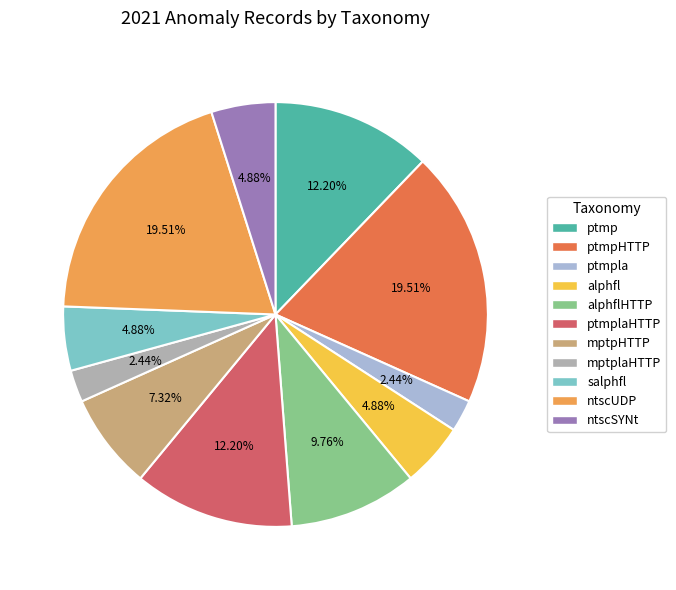

Does any single category account for the majority?

No